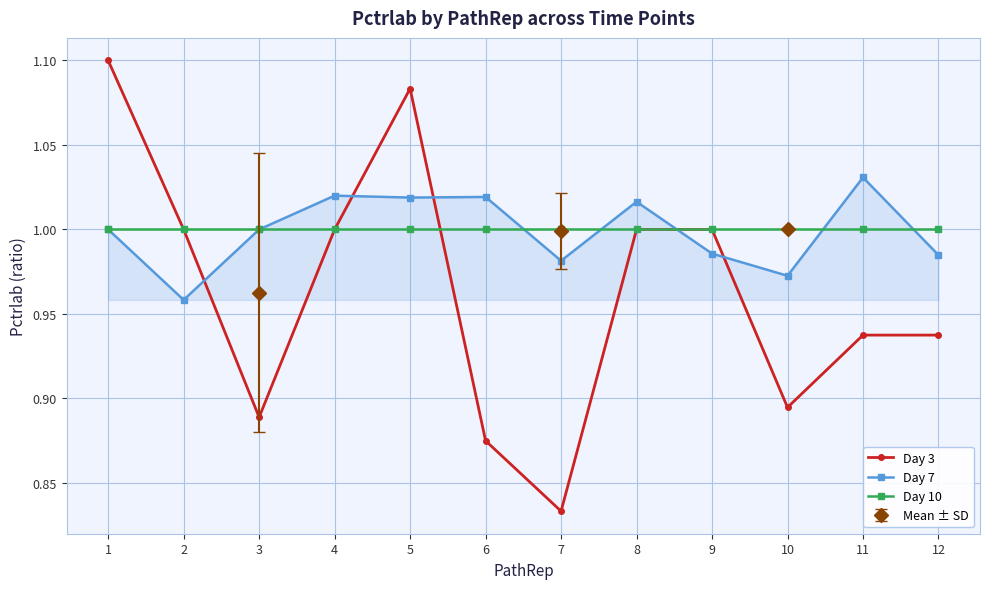

How many times do Day 10 and Day 7 cross each other?

5